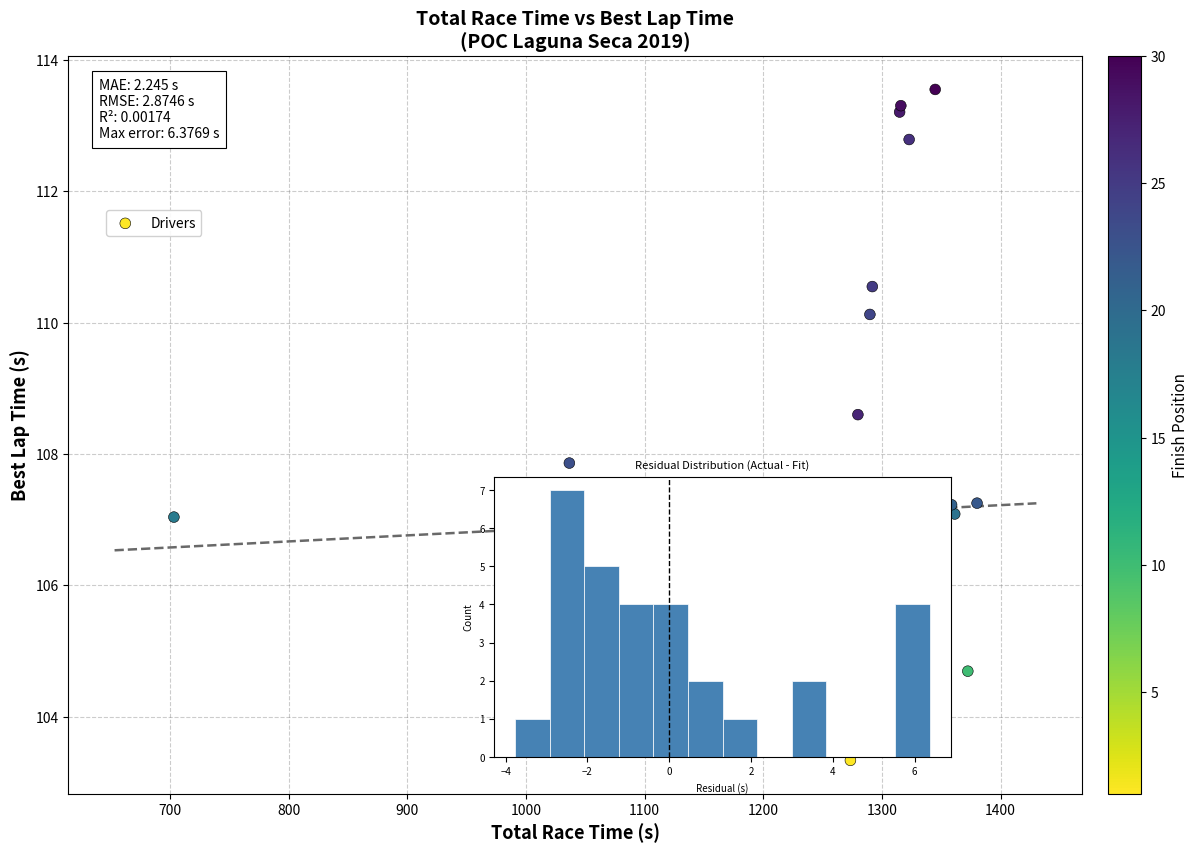

What Y value in the scatter plot is closest to 108?

107.9